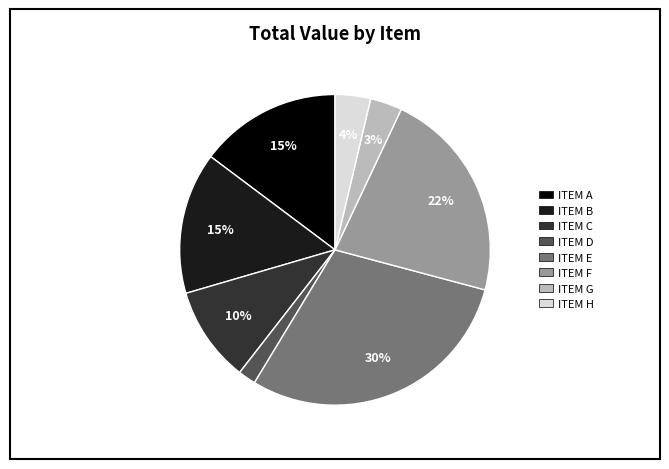

How many slices are in this pie chart?

8